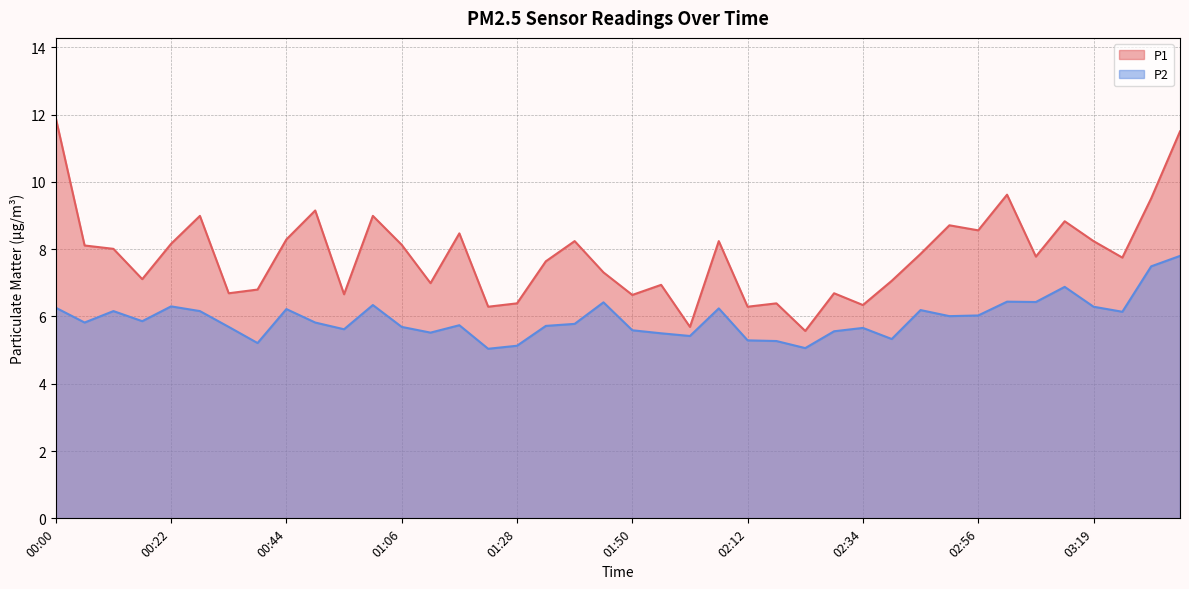

Rank the series by their maximum value, from lowest to highest.

P2, P1